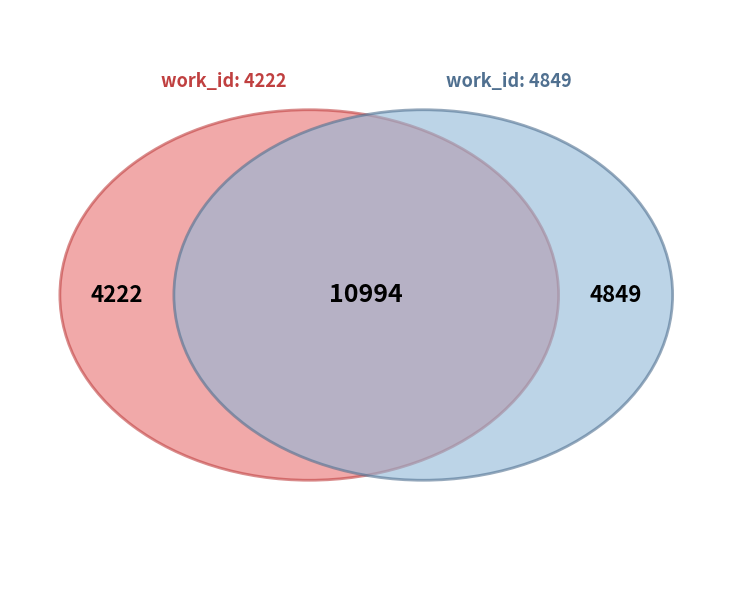

True or false: 4849 accounts for 66% of the total.

False